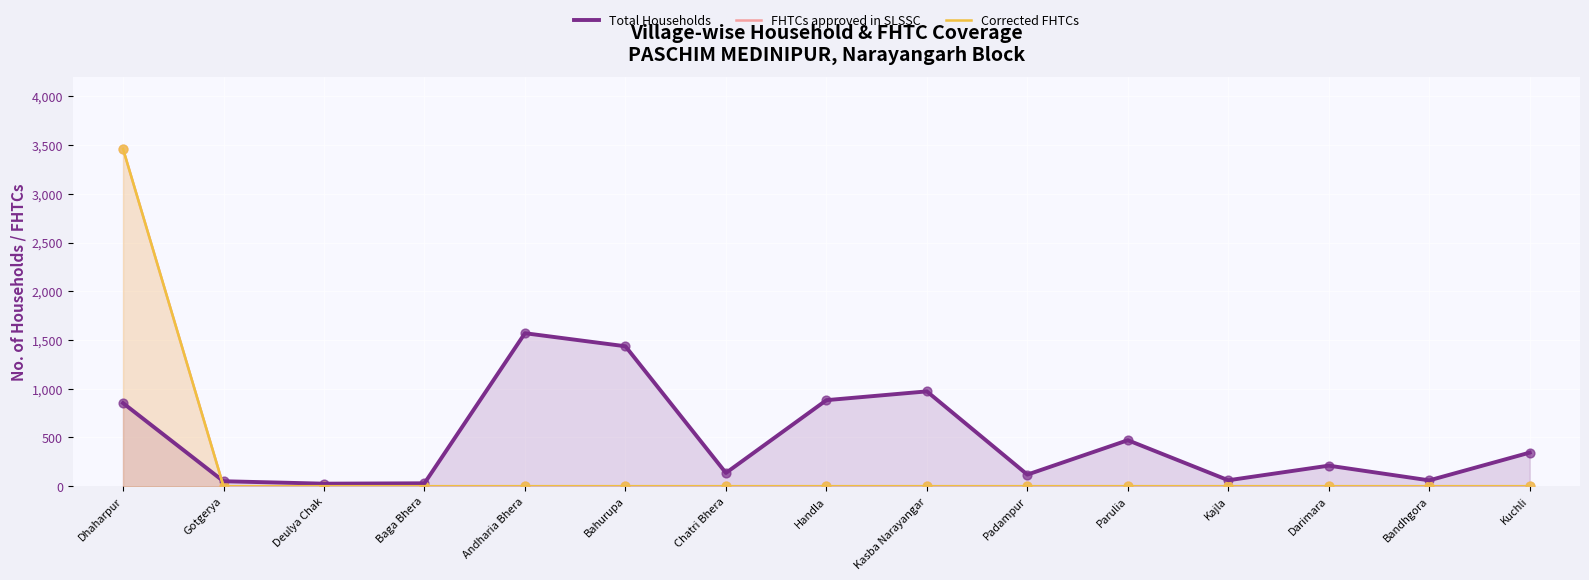

At which category is the sum across all series the highest?

Dhaharpur